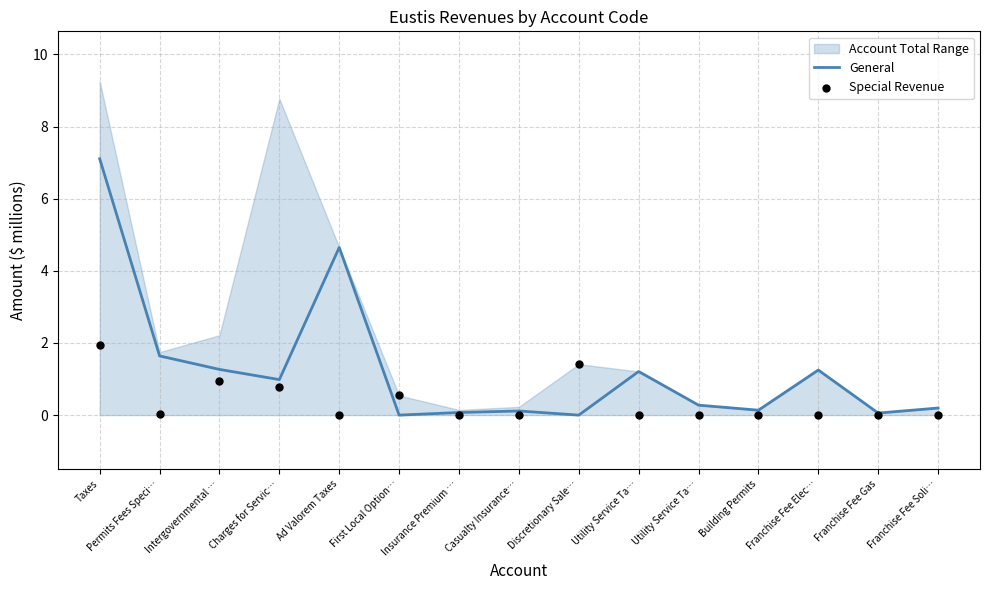

What is the total value across all series at Franchise Fee Elec…?

1.2